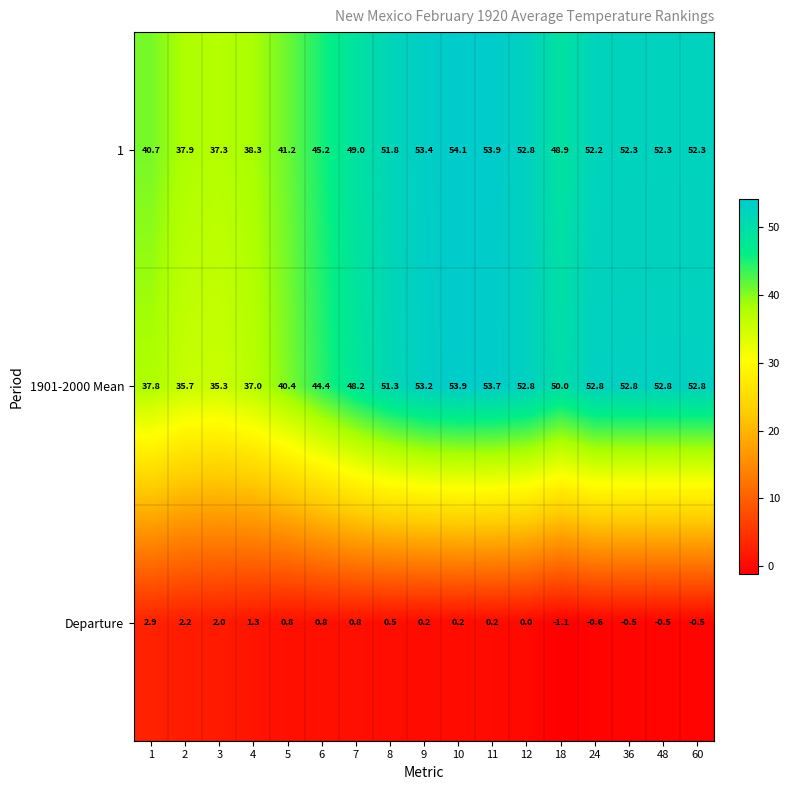

Count the number of categories in the chart.

17